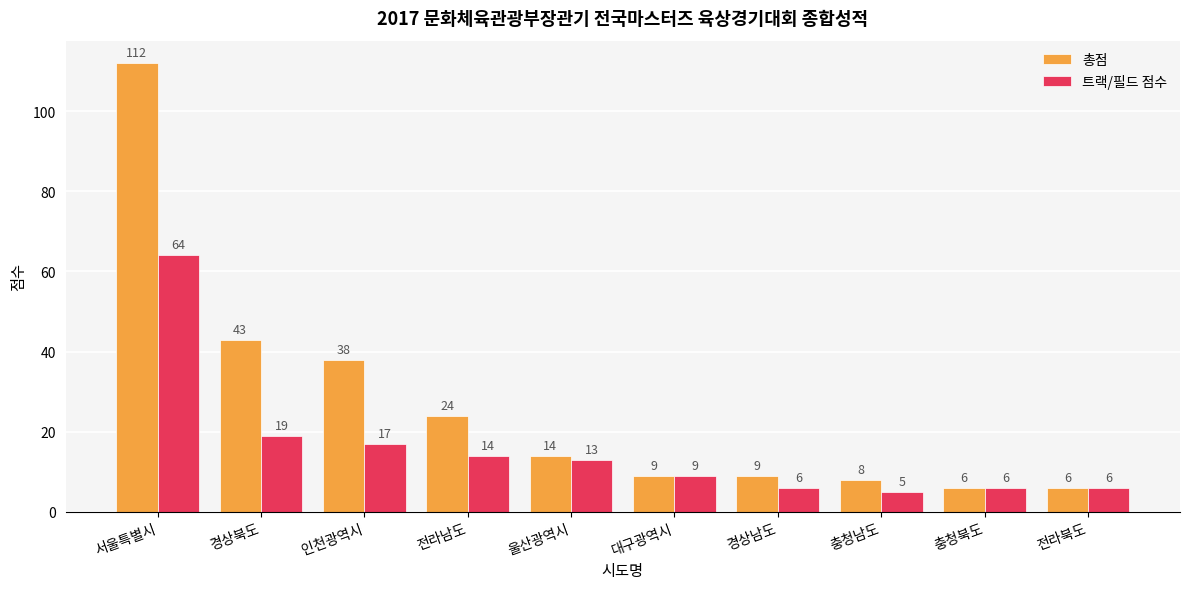

How many bars are there in each group?

2